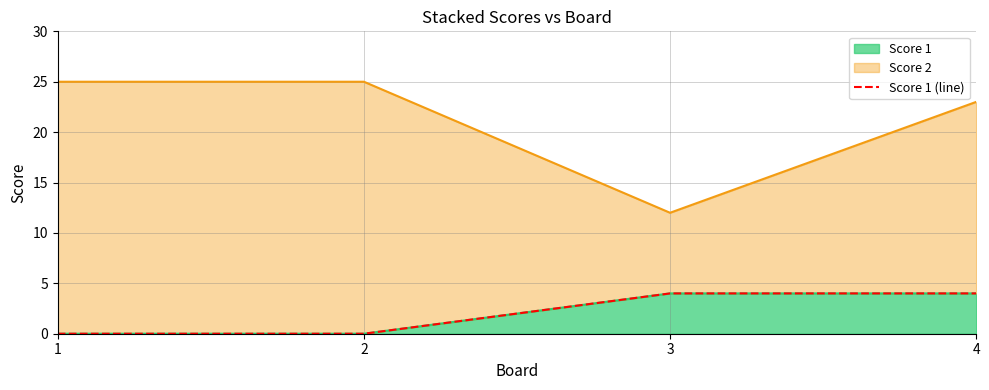

True or false: there are more than 1 points higher than both neighbors.

False